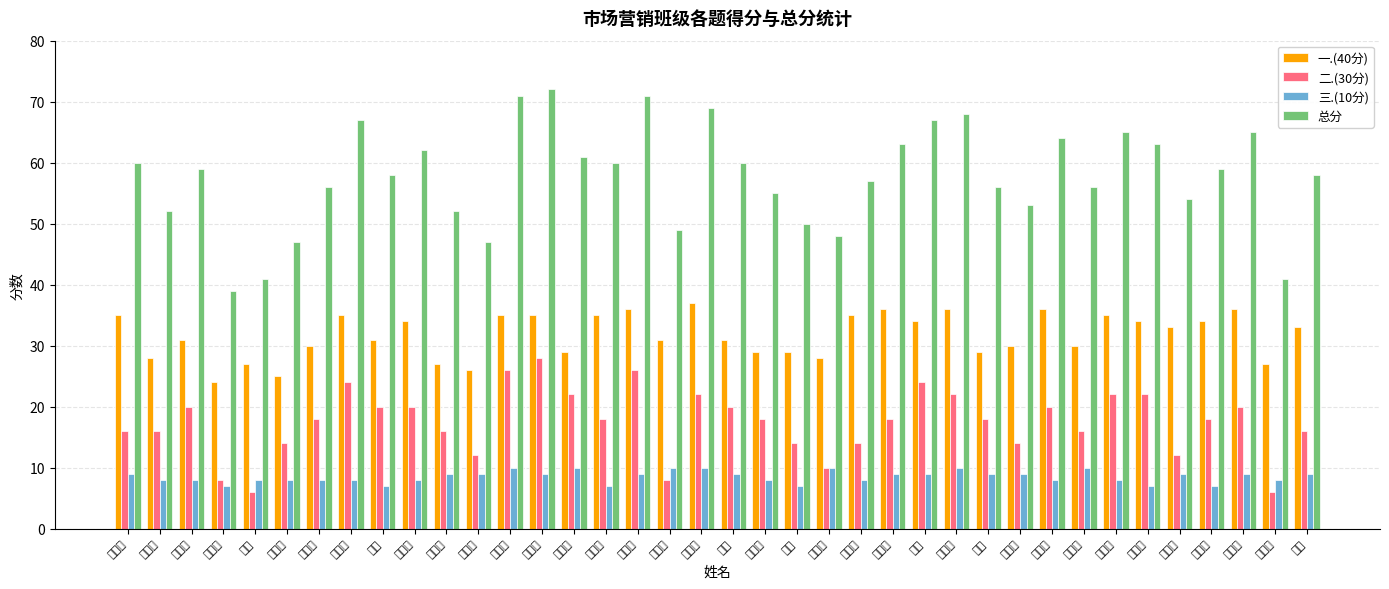

What is the label of the 33rd bar from the left?

朱玉琳